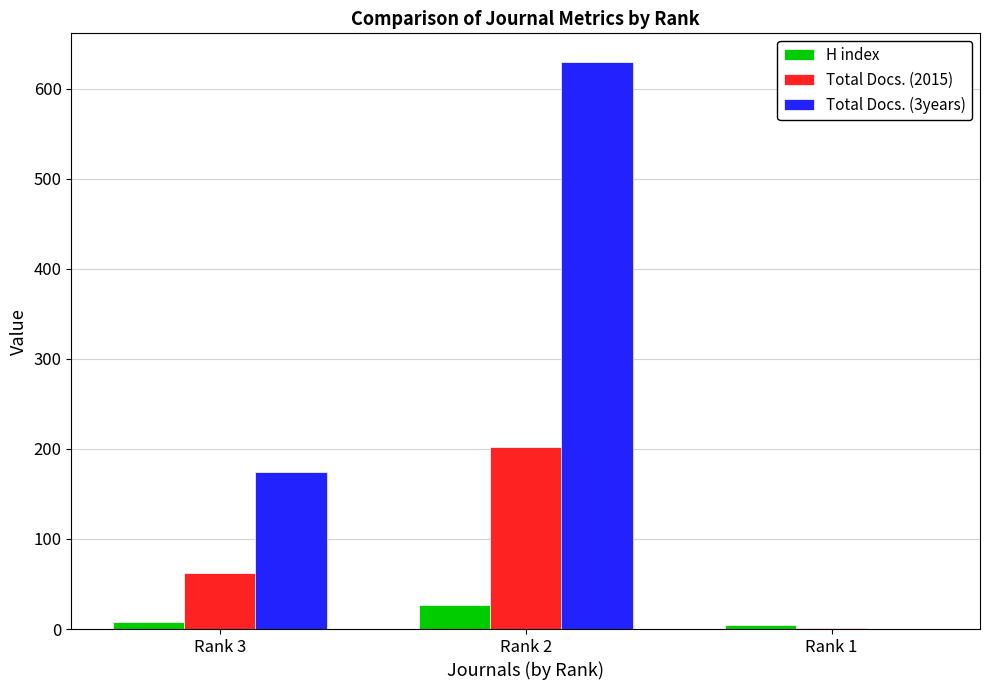

Which series has the largest total across all categories?

Total Docs. (3years)